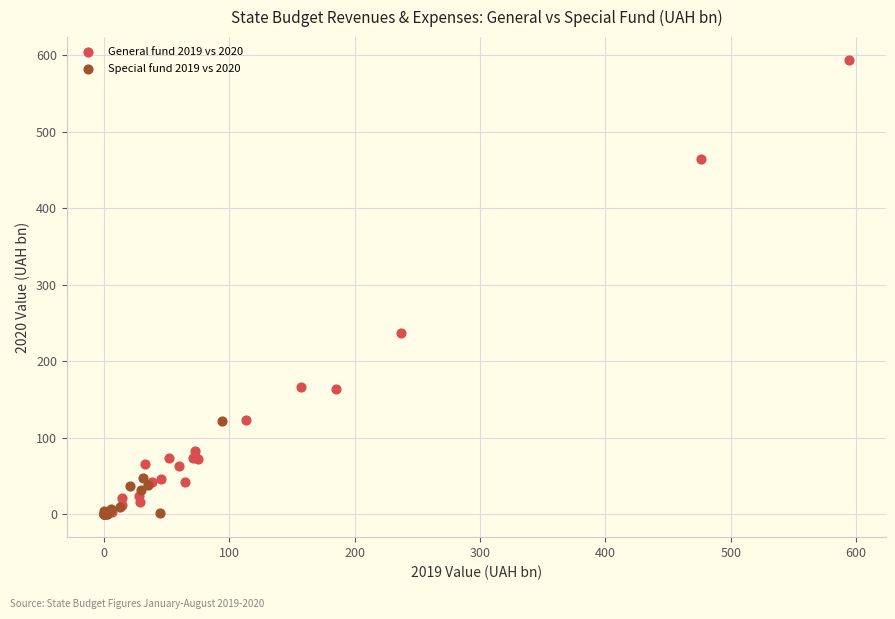

What are all the series names shown in the legend?

General fund 2019 vs 2020, Special fund 2019 vs 2020